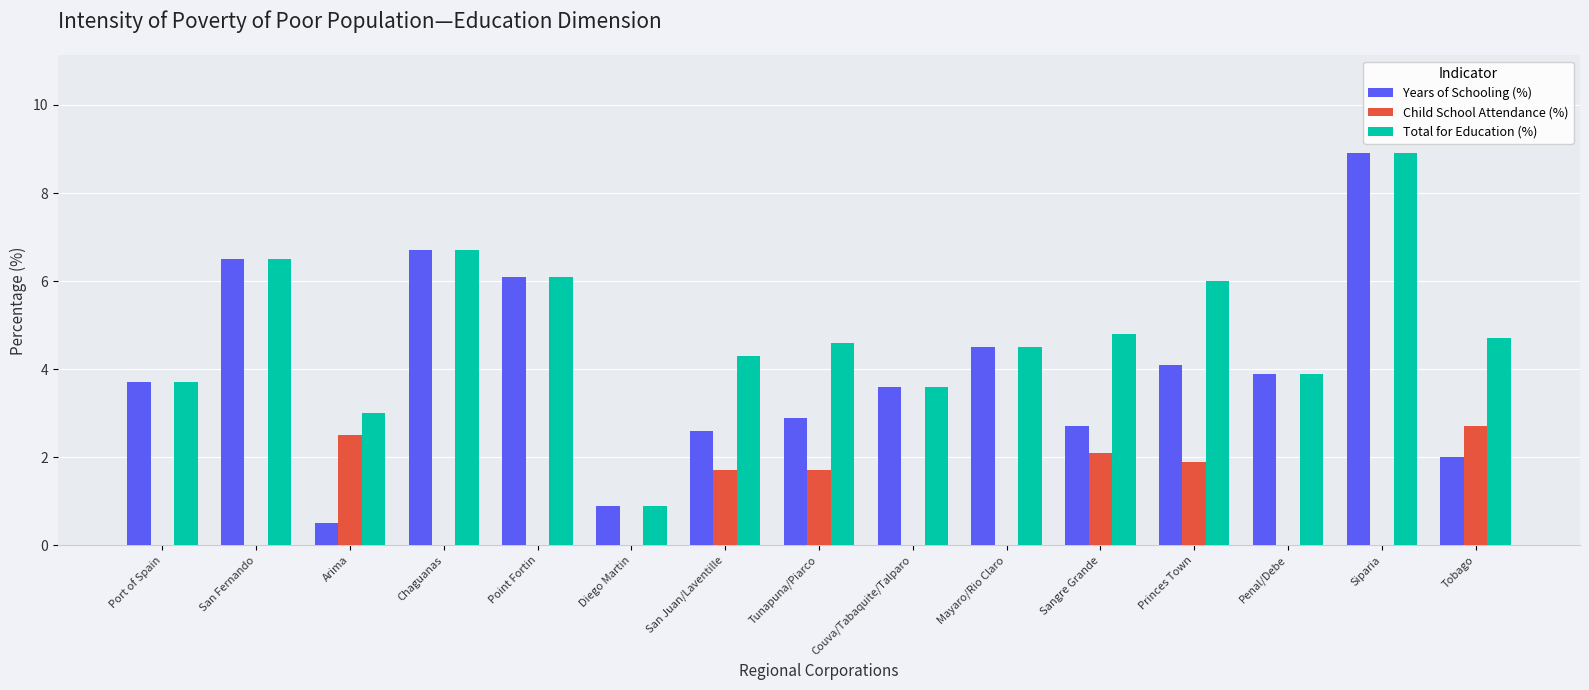

True or false: Years of Schooling (%) has a value of 1.6 at Diego Martin.

False